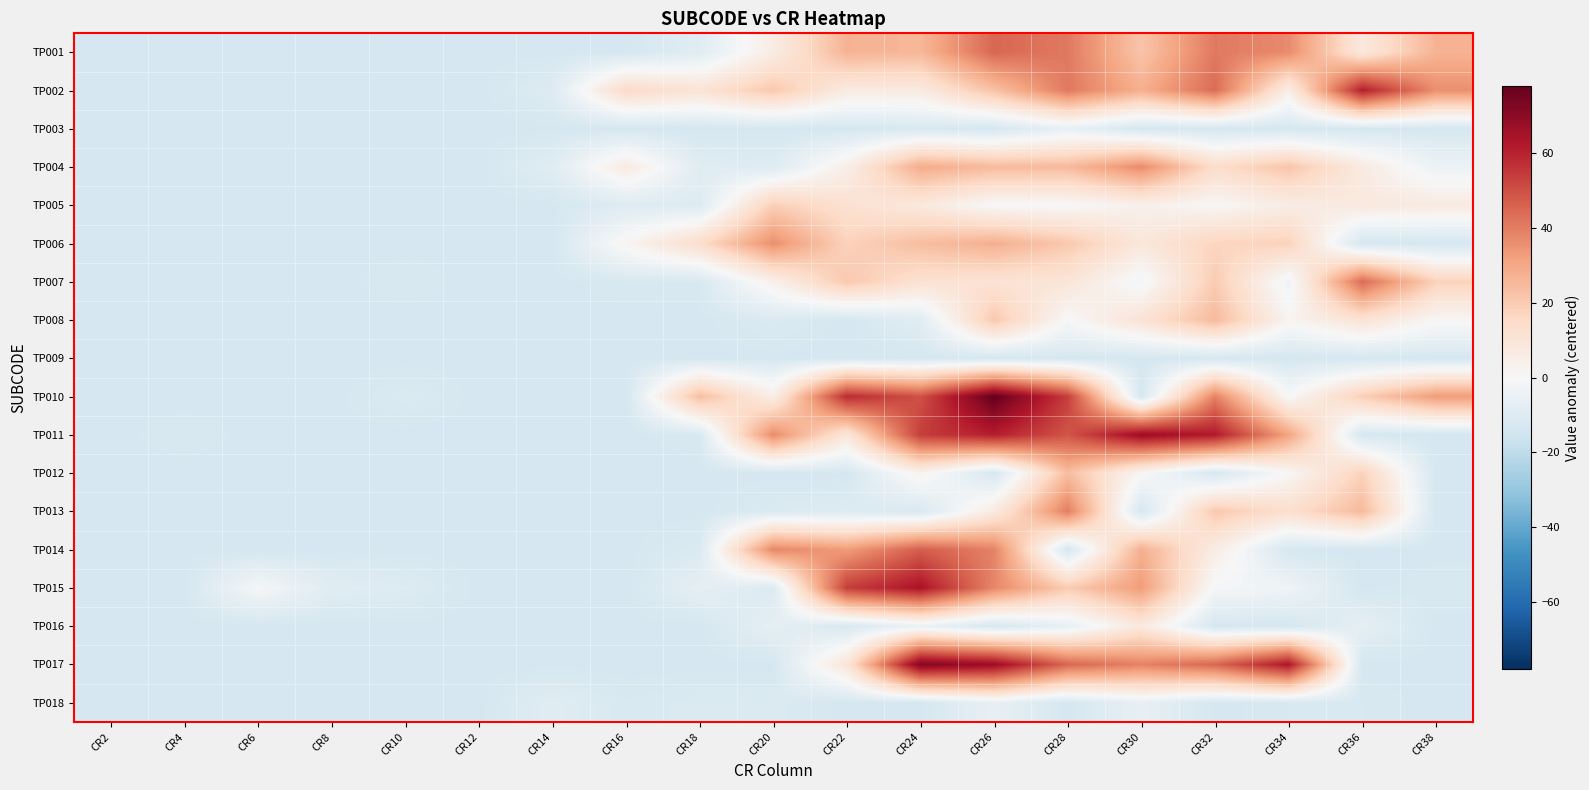

At which category is the sum across all series the highest?

CR26